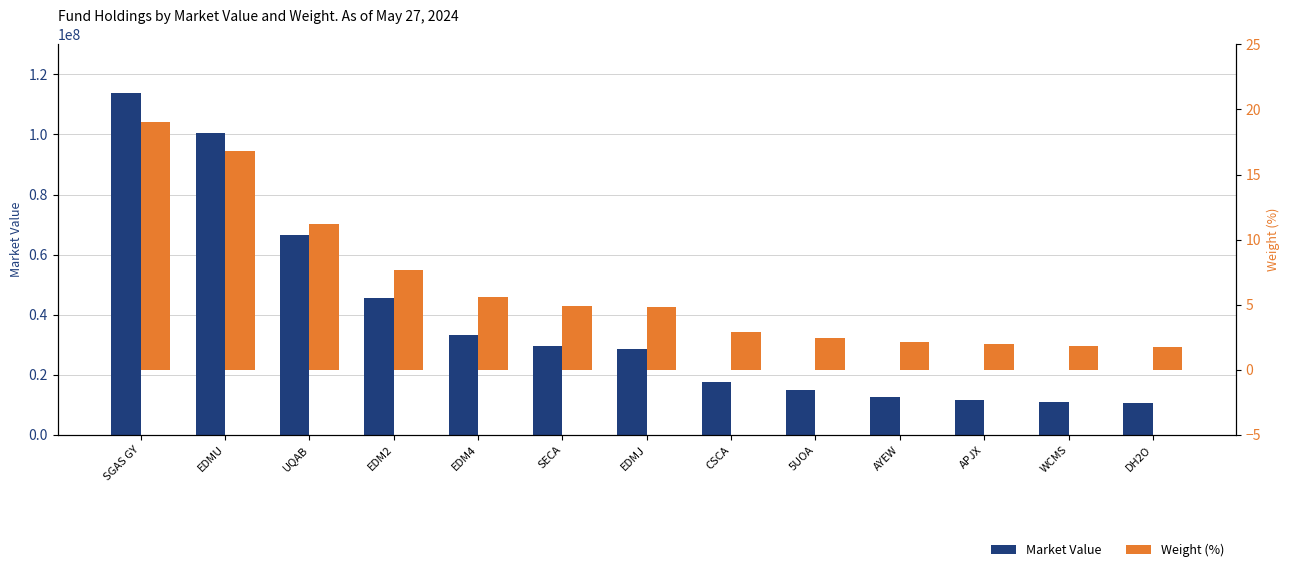

Reading left to right, what are all the values shown in this chart?

Market Value: 113712427.1	100450836.4	66692754.3	45635447.6	33386725.5	29457741.3	28628696.5	17512678.1	14823424.2	12517689.0	11648804.9	11007471.2	10590046.8
Weight (%): 19.0	16.8	11.2	7.6	5.6	4.9	4.8	2.9	2.5	2.1	1.9	1.8	1.8